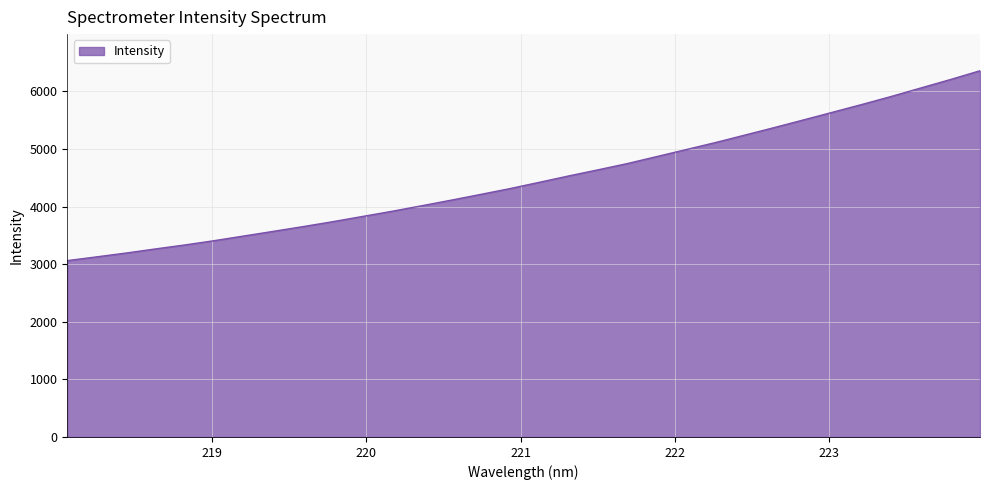

What is the difference between the maximum and minimum values?

3295.9